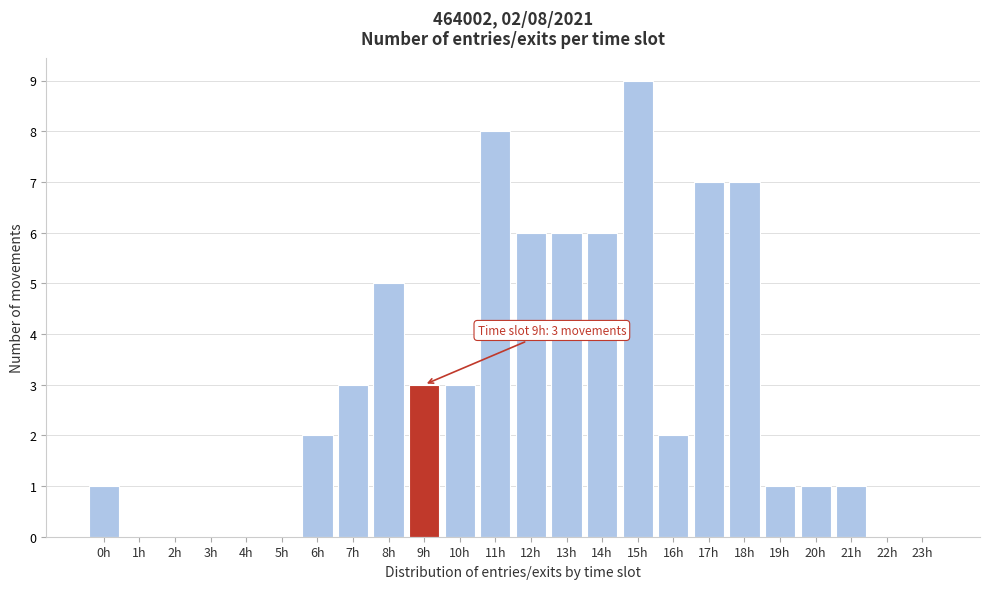

Reading left to right, transcribe all the data shown in this chart.

0h=1	1h=0	2h=0	3h=0	4h=0	5h=0	6h=2	7h=3	8h=5	9h=3	10h=3	11h=8	12h=6	13h=6	14h=6	15h=9	16h=2	17h=7	18h=7	19h=1	20h=1	21h=1	22h=0	23h=0